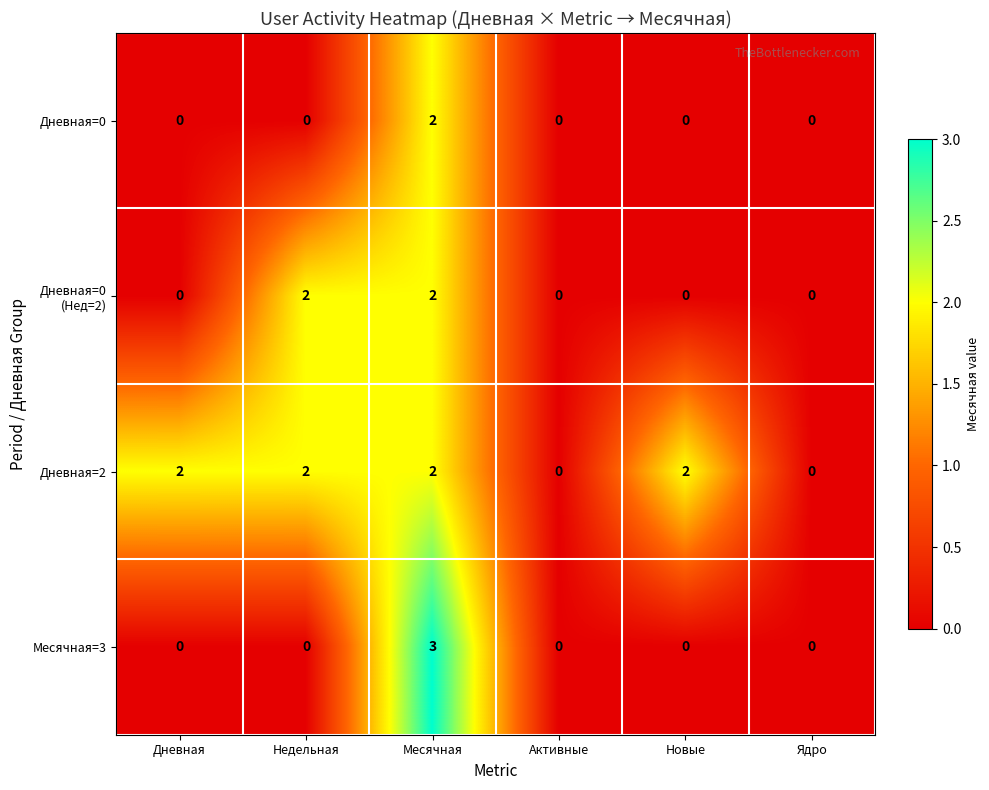

What is the sum of the Дневная=2 values at Новые and Месячная?

4